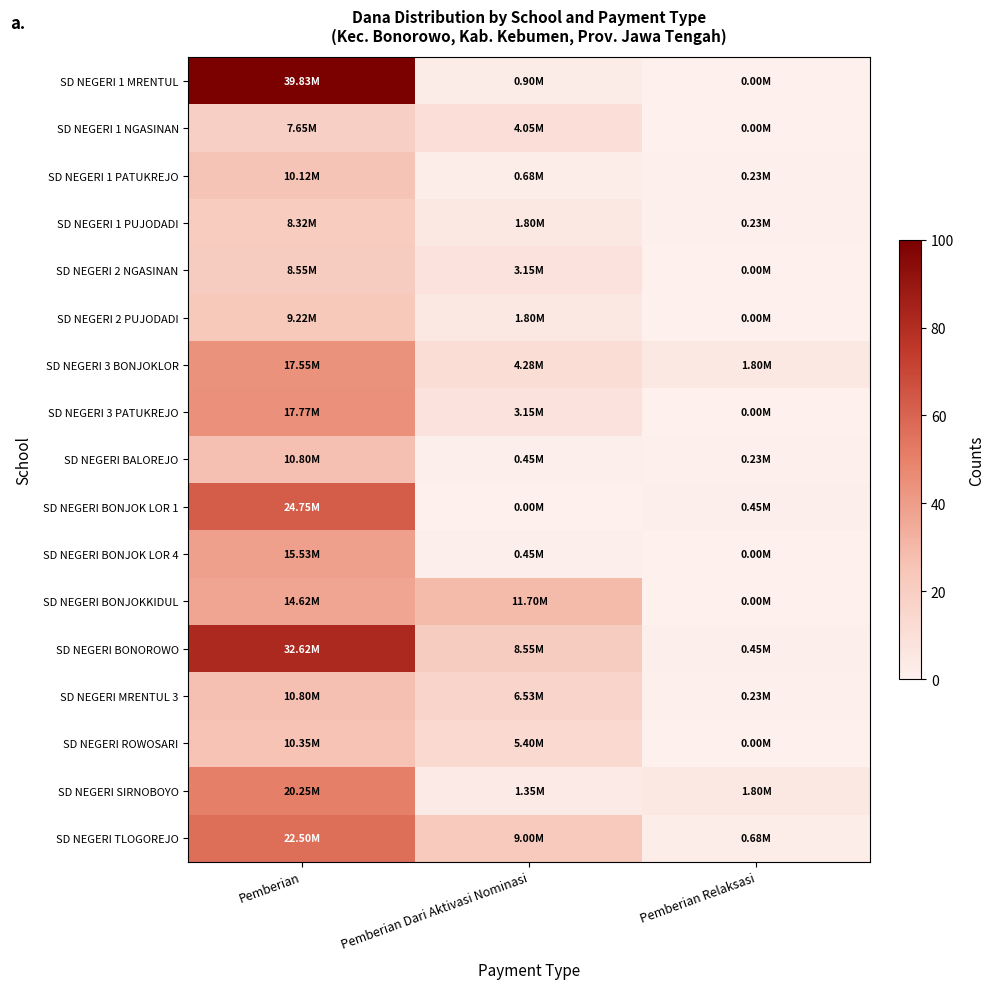

List the series in order of their peak value, lowest first.

SD NEGERI 1 NGASINAN, SD NEGERI 1 PUJODADI, SD NEGERI 2 NGASINAN, SD NEGERI 2 PUJODADI, SD NEGERI 1 PATUKREJO, SD NEGERI ROWOSARI, SD NEGERI BALOREJO, SD NEGERI MRENTUL 3, SD NEGERI BONJOKKIDUL, SD NEGERI BONJOK LOR 4, SD NEGERI 3 BONJOKLOR, SD NEGERI 3 PATUKREJO, SD NEGERI SIRNOBOYO, SD NEGERI TLOGOREJO, SD NEGERI BONJOK LOR 1, SD NEGERI BONOROWO, SD NEGERI 1 MRENTUL